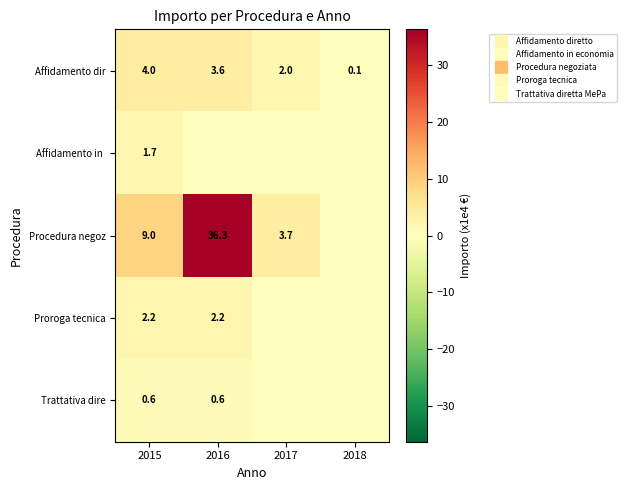

The Trattativa dire series shows 0.9 at 2016. True or false?

False